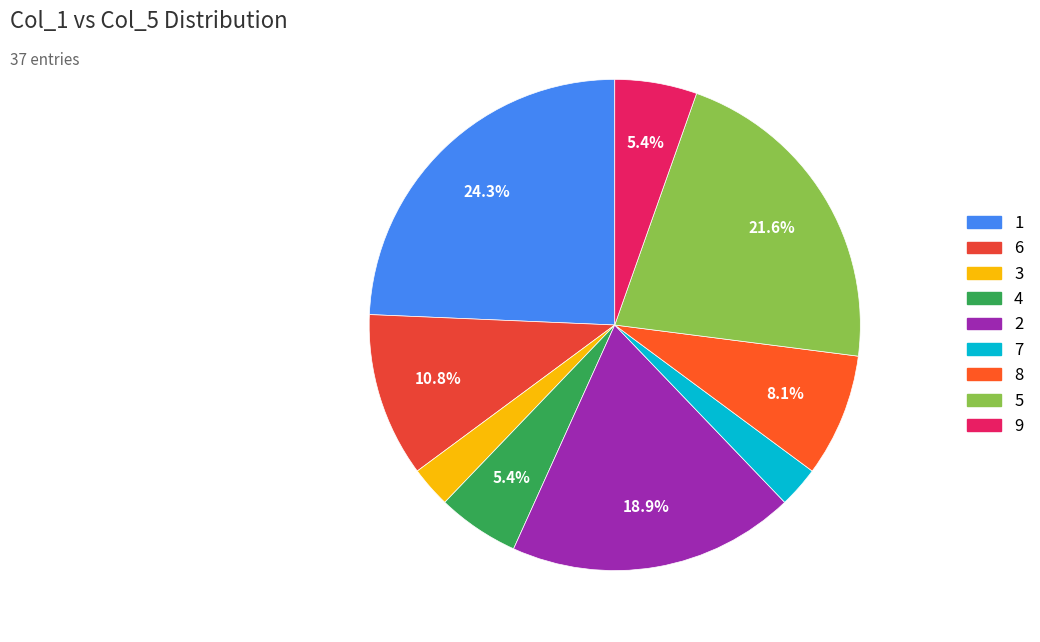

To the nearest percent, what is the difference between the largest and smallest slice percentages?

22%